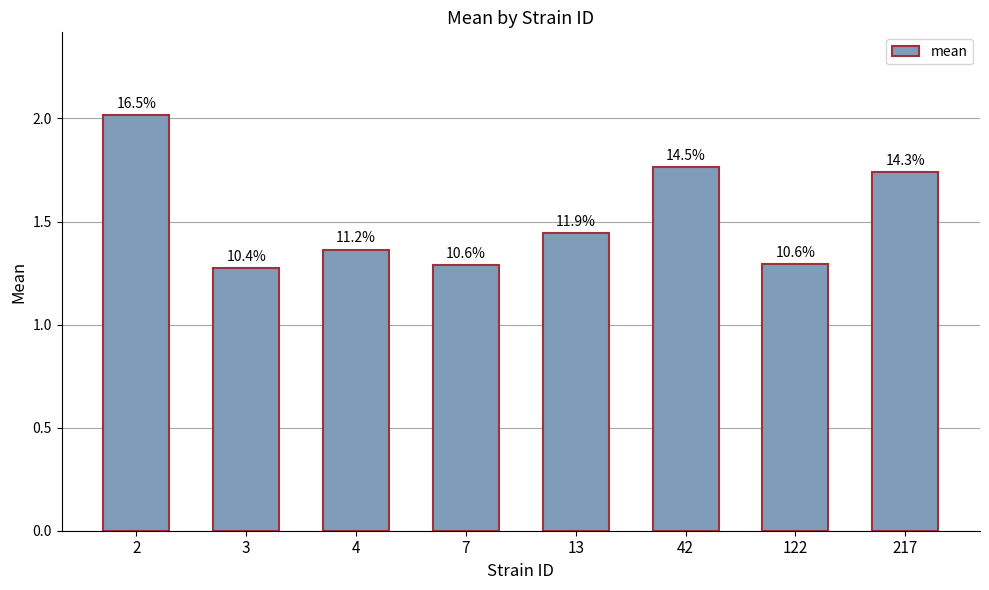

Are the bars horizontal?

No